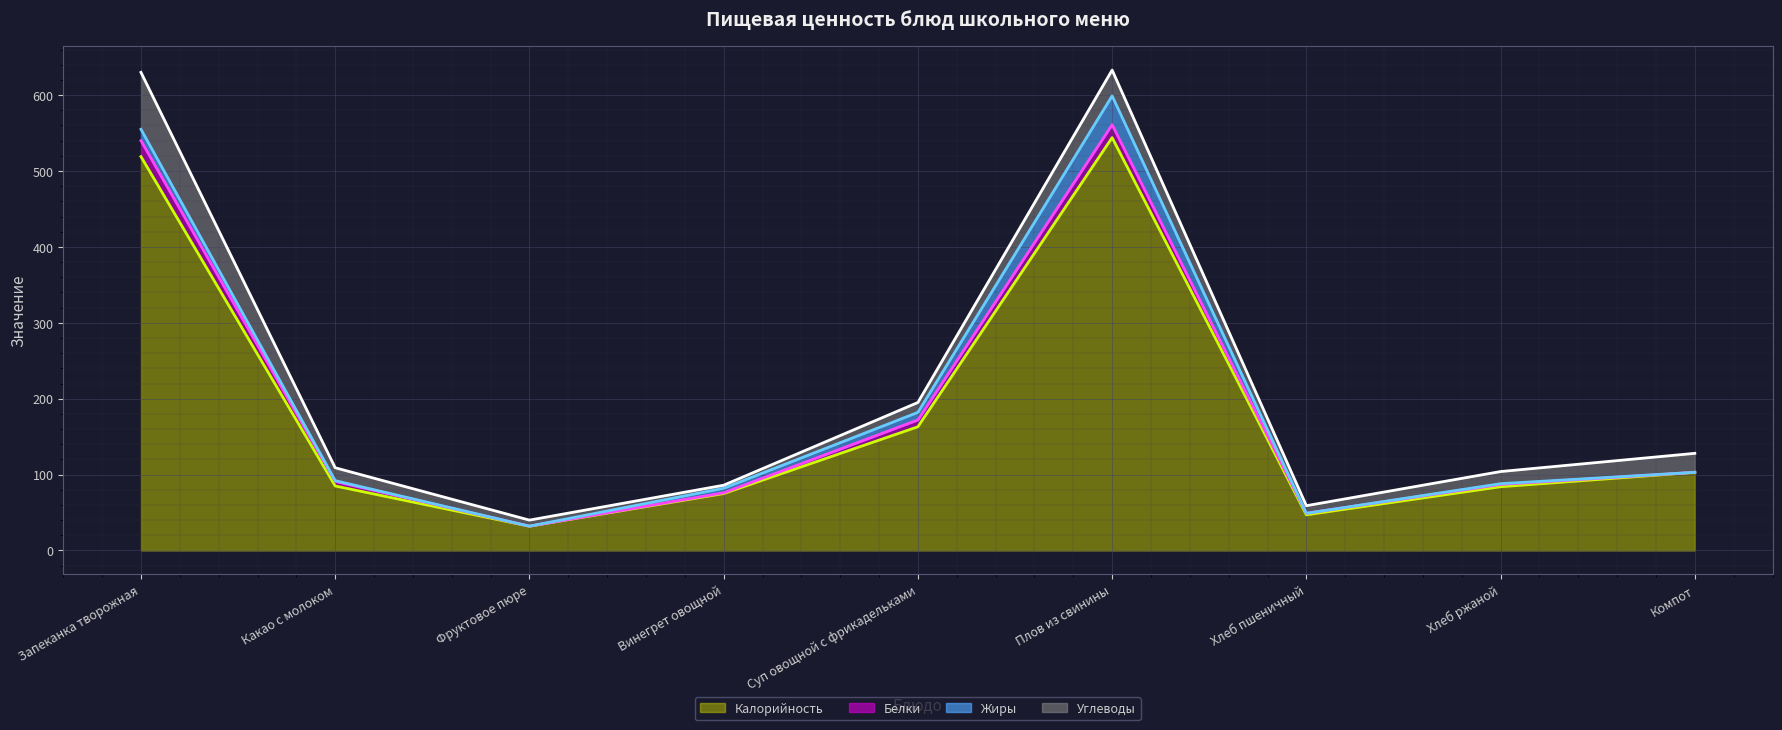

Which series has the largest total across all categories?

Углеводы (линия)